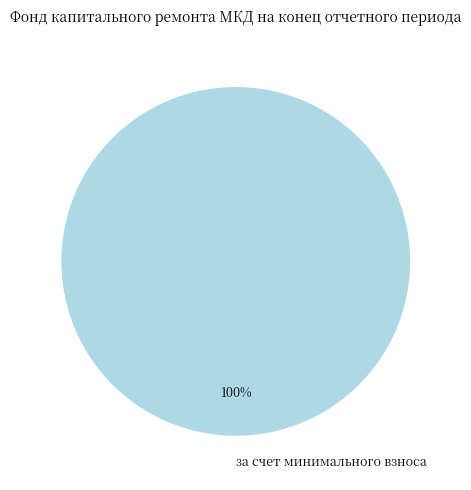

How many slices are in this pie chart?

1